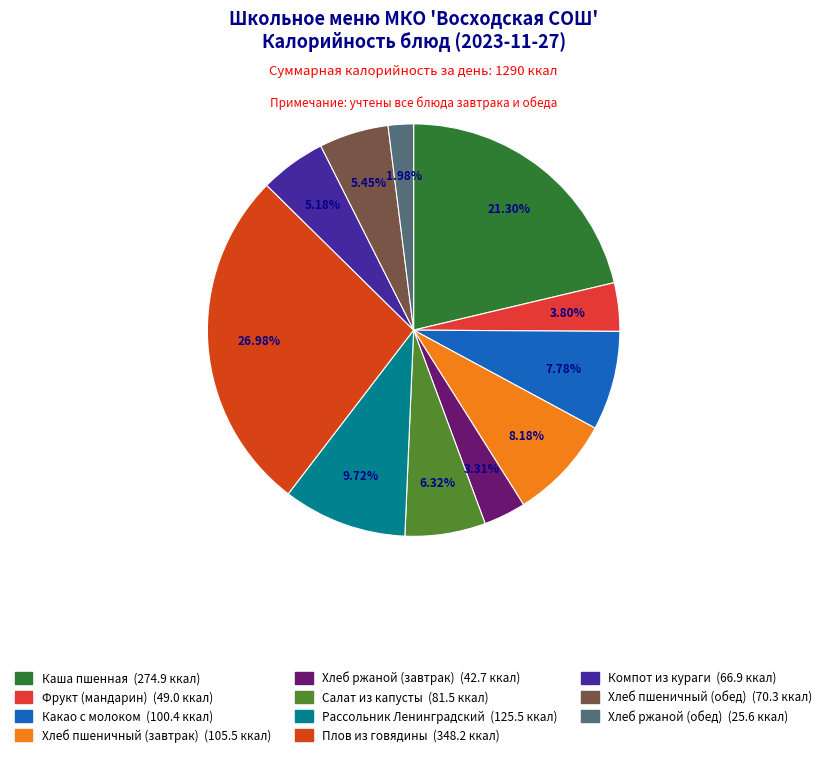

How many slices are in this pie chart?

11